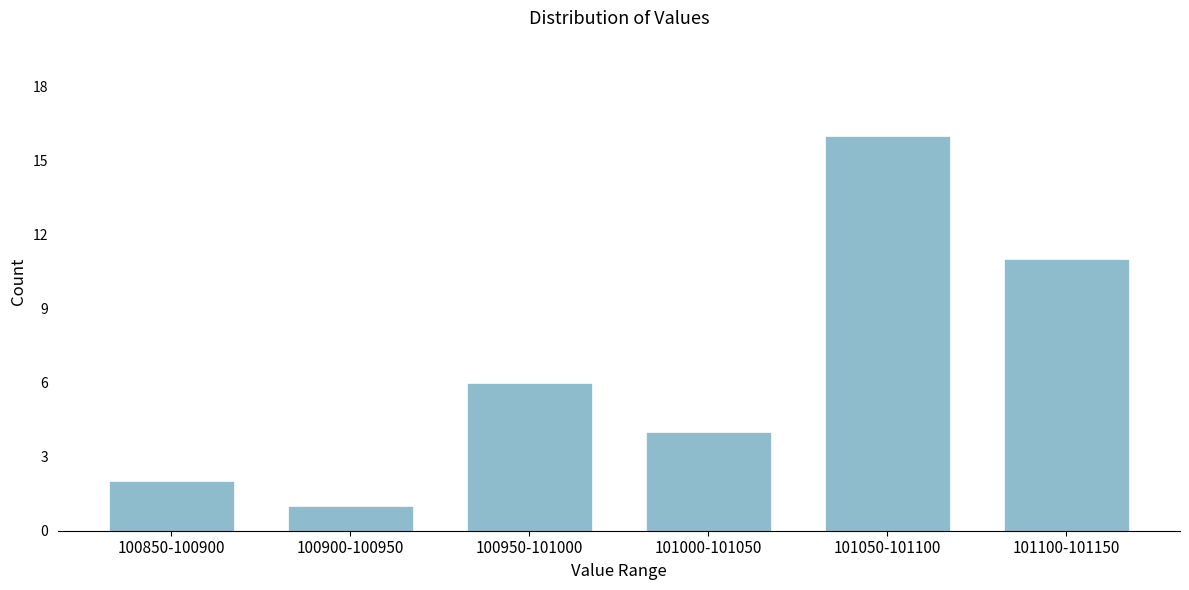

Reading left to right, transcribe all the data shown in this chart.

100850-100900=2	100900-100950=1	100950-101000=6	101000-101050=4	101050-101100=16	101100-101150=11